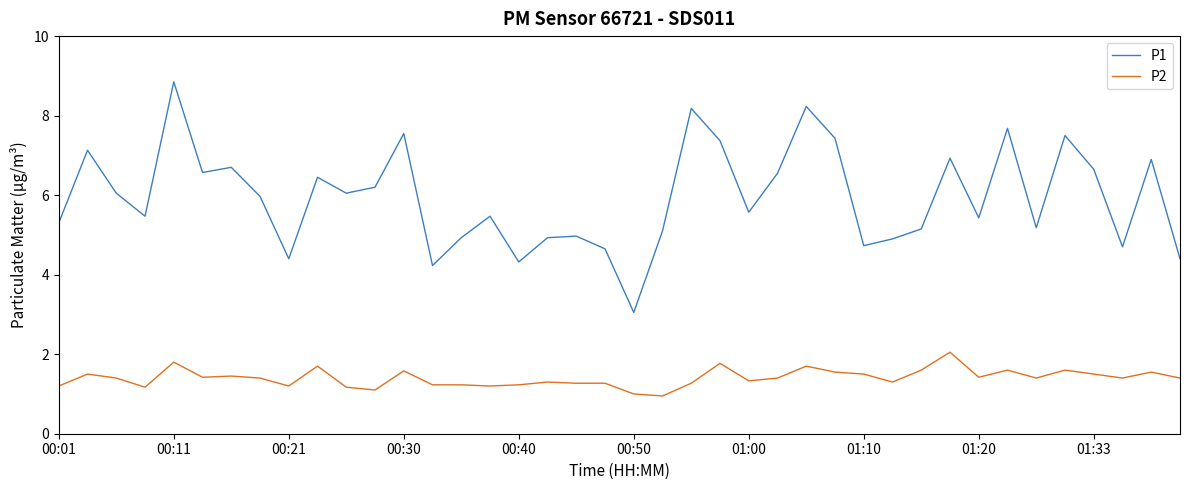

Which series has the largest total across all categories?

P1